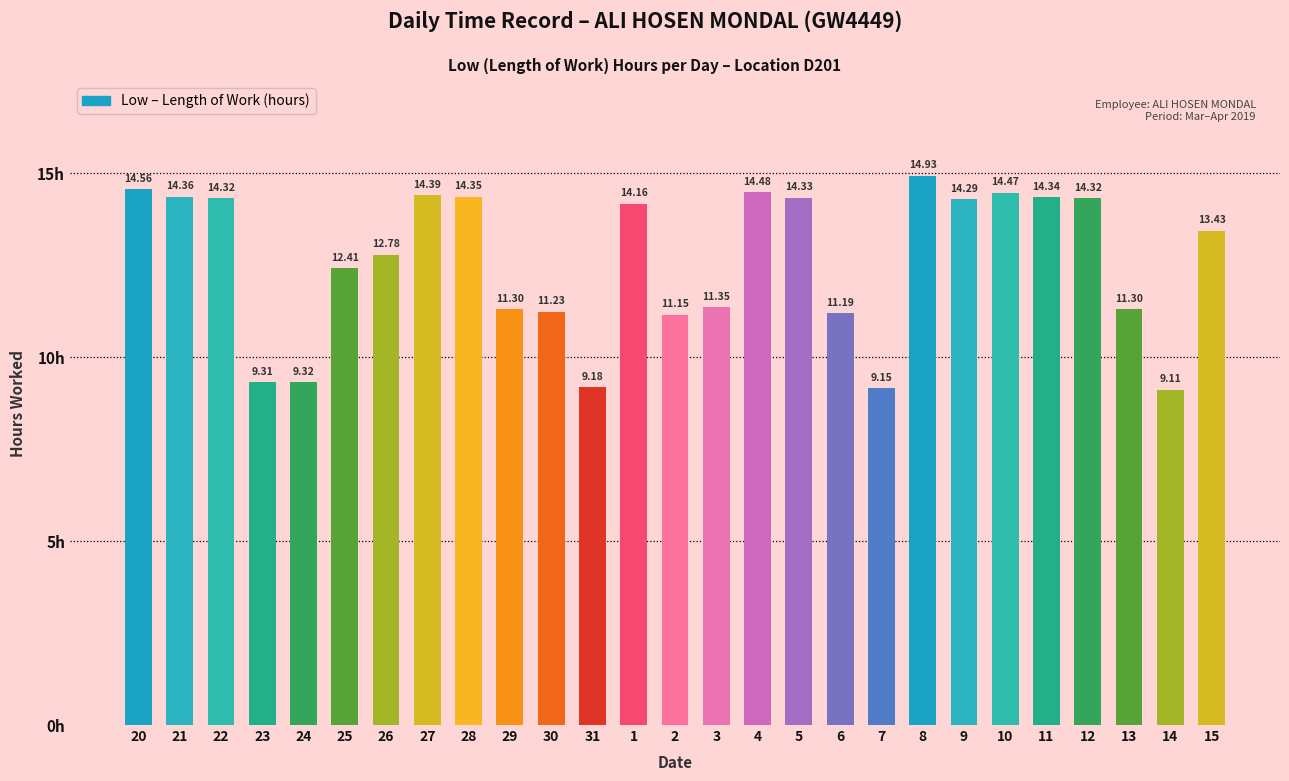

Where does the data first go above 13?

20